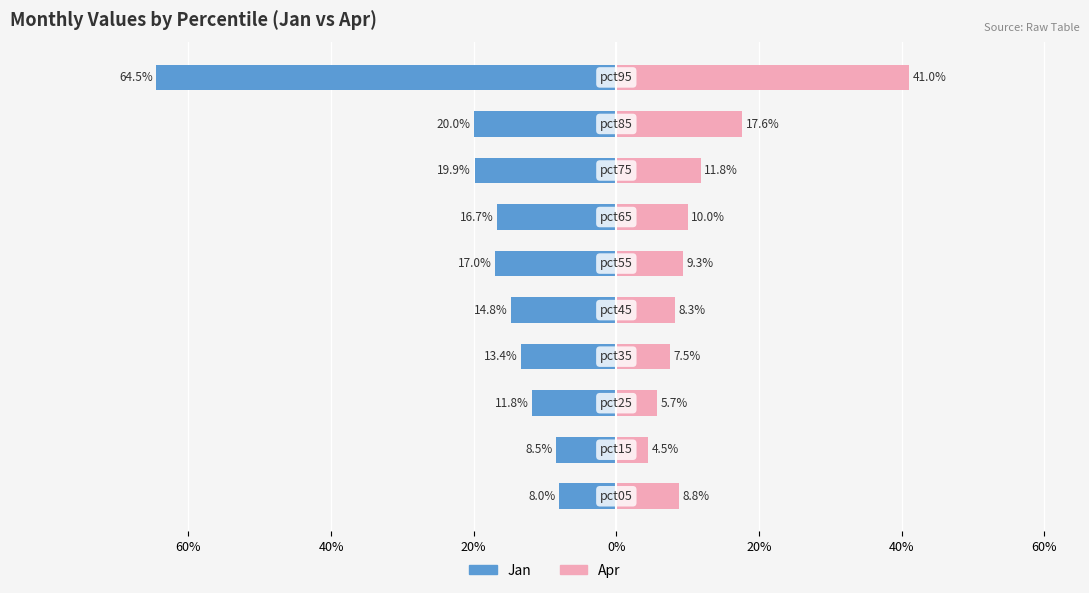

How many bars are there in total?

20